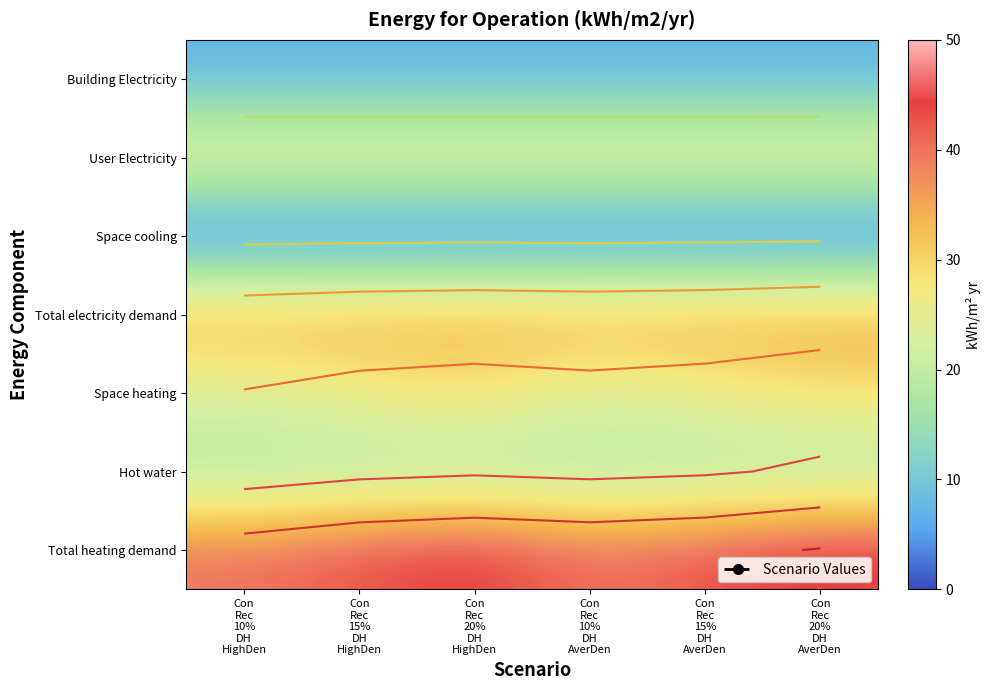

What is the spread (max minus min) of values at Con
Rec
20%
DH
HighDen?

45.9